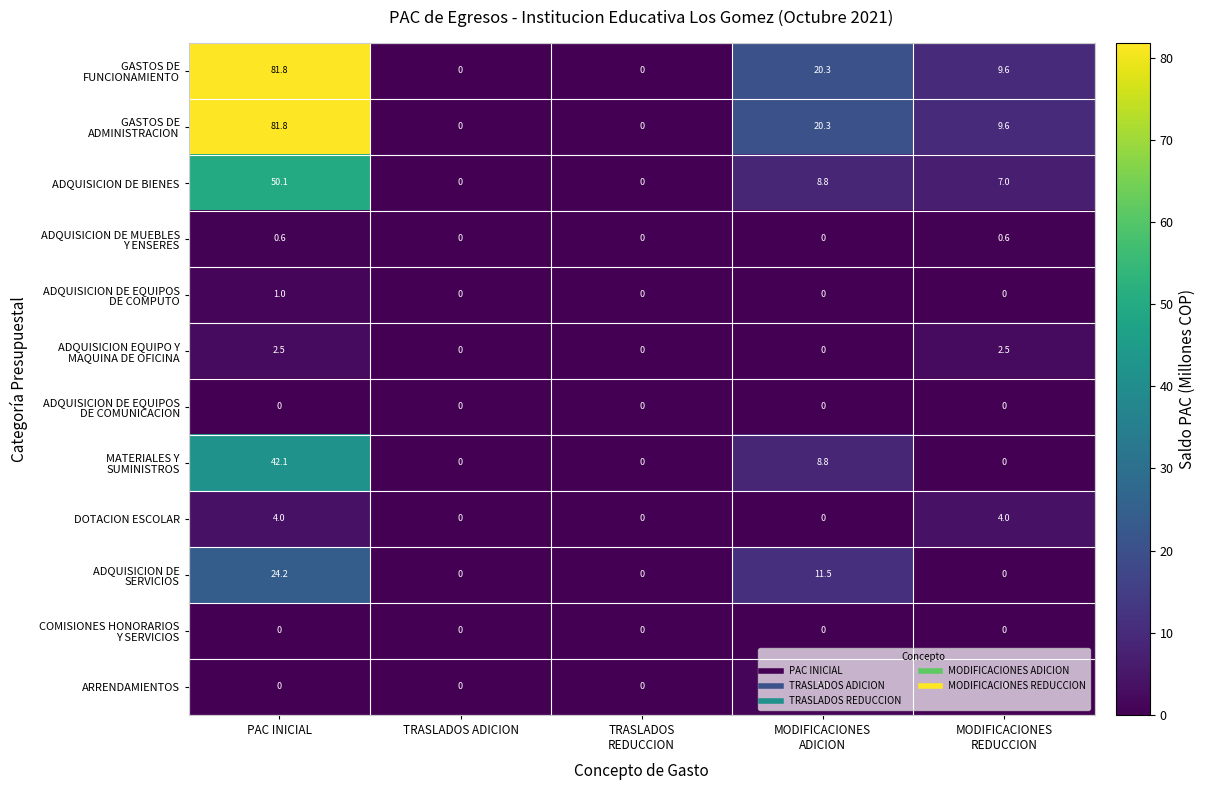

Where does the ADQUISICION DE BIENES series first go above 7?

PAC INICIAL